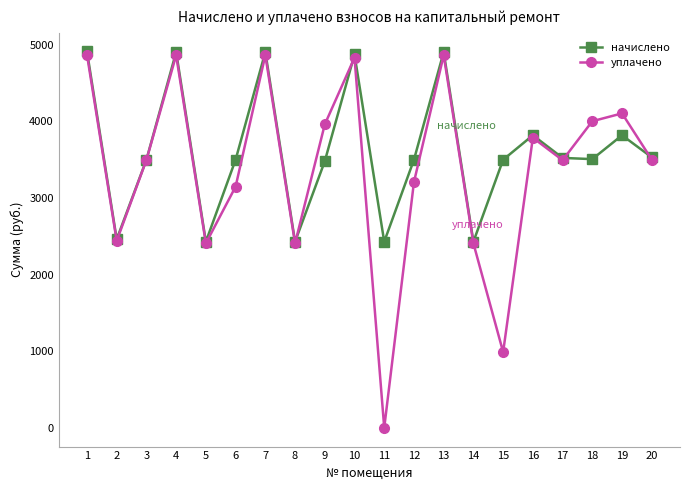

What is the highest value of the уплачено series?

4873.3